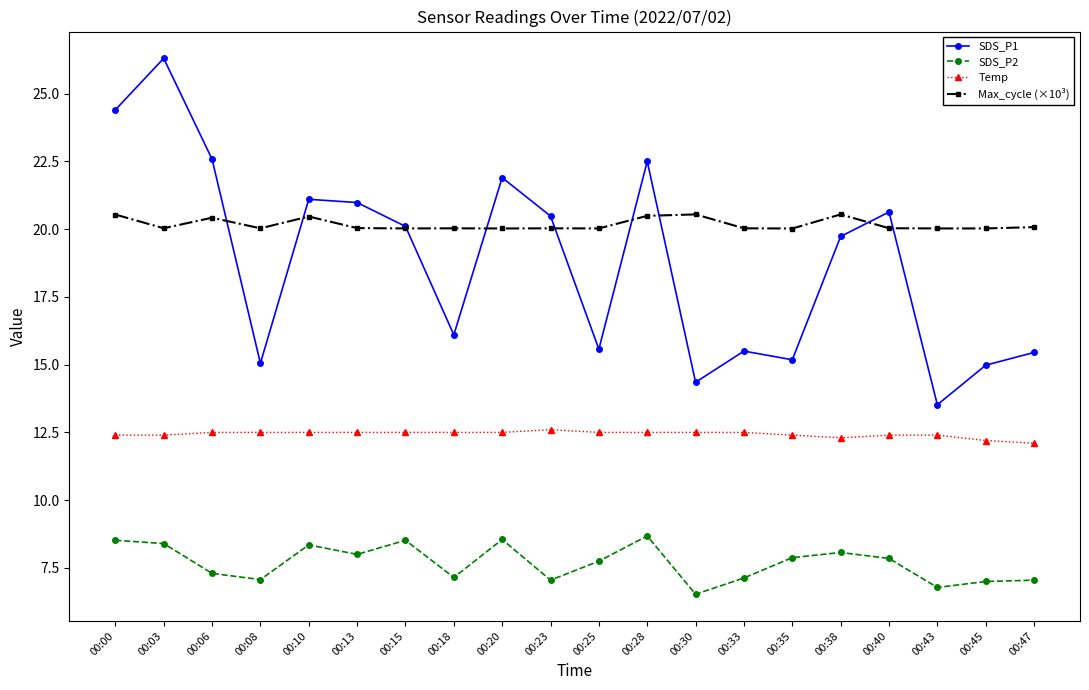

True or false: SDS_P2 and SDS_P1 cross at least once.

False